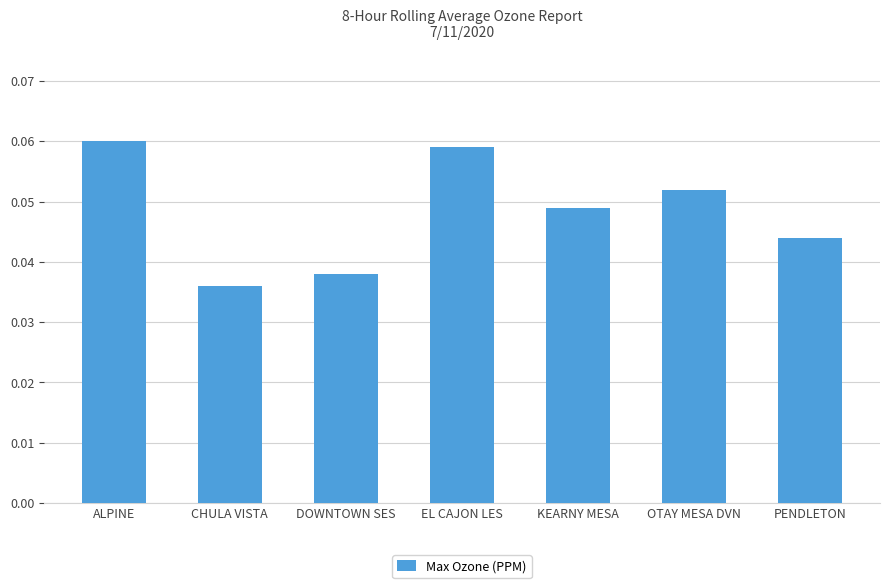

What position from the right is KEARNY MESA?

3